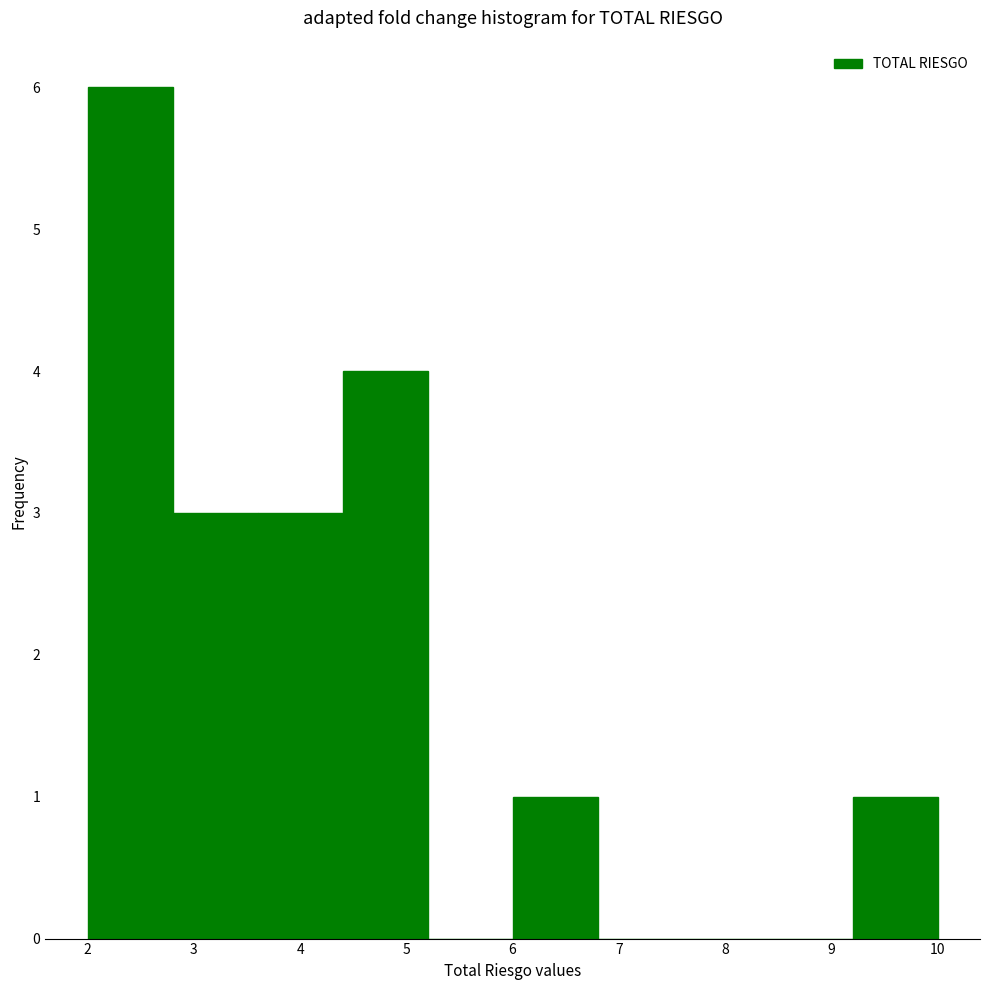

Reading left to right, transcribe this chart: for each bar, give the range it covers on the x-axis and its height. The values are not printed on the chart, so give them approximately, as read against the axis.

2.0 to 2.8: 6
2.8 to 3.6: 3
3.6 to 4.4: 3
4.4 to 5.2: 4
5.2 to 6.0: 0
6.0 to 6.8: 1
6.8 to 7.6: 0
7.6 to 8.4: 0
8.4 to 9.2: 0
9.2 to 10.0: 1